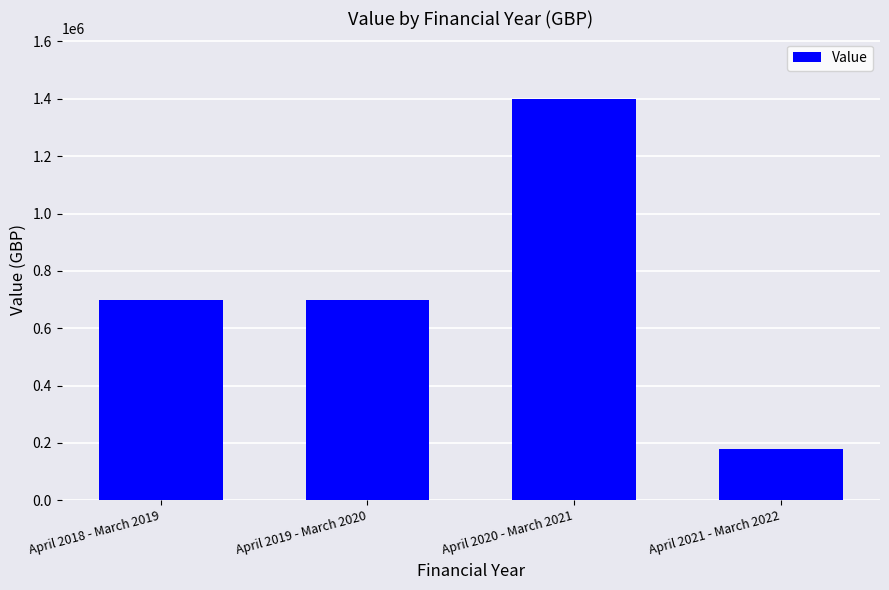

What is the difference between the values at April 2020 - March 2021 and April 2021 - March 2022?

1220000